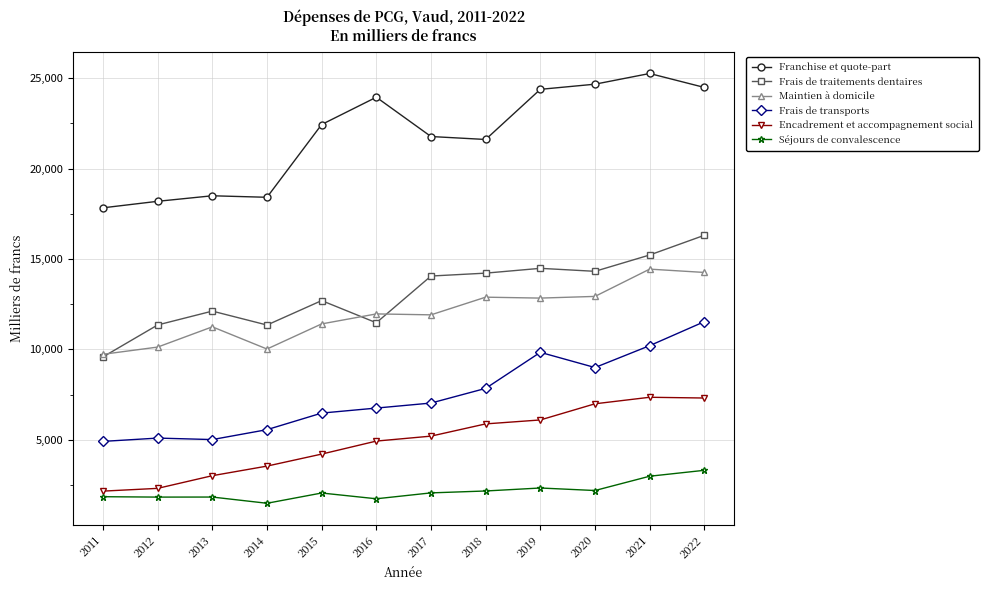

What is the maximum value for Franchise et quote-part?

25257.6